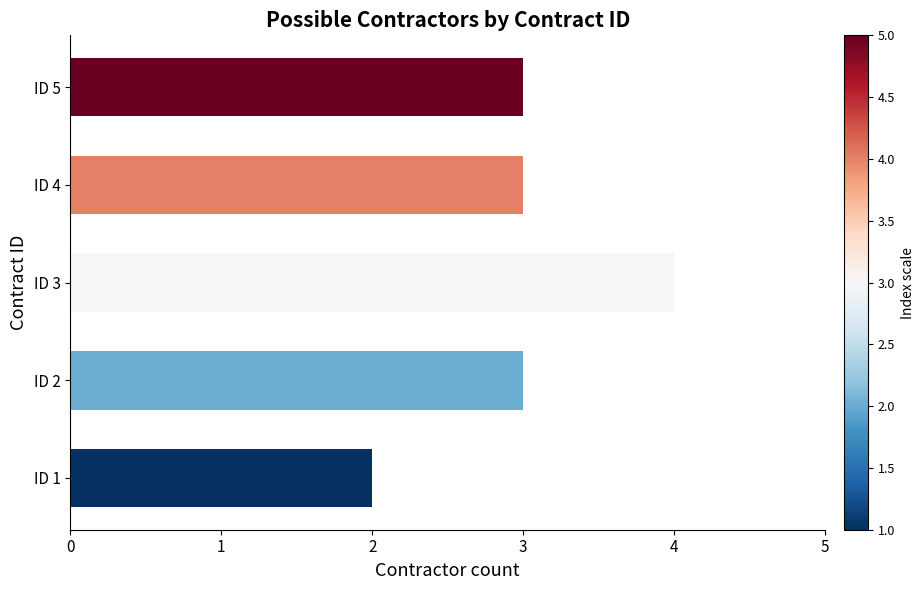

What is the maximum value shown in the chart?

4